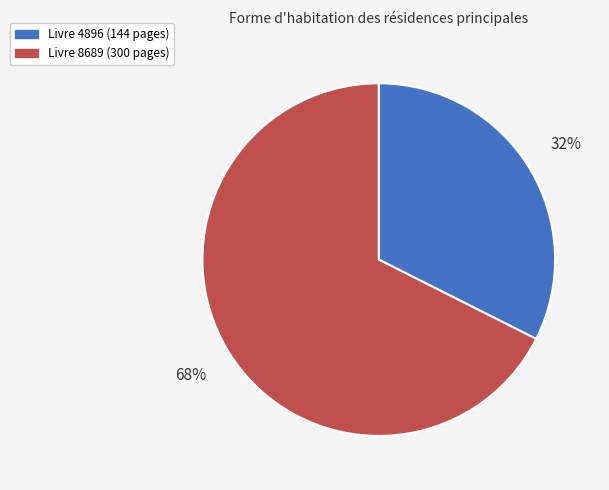

Do Livre 8689 (300 pages) and Livre 4896 (144 pages) together represent more than half of the pie?

Yes